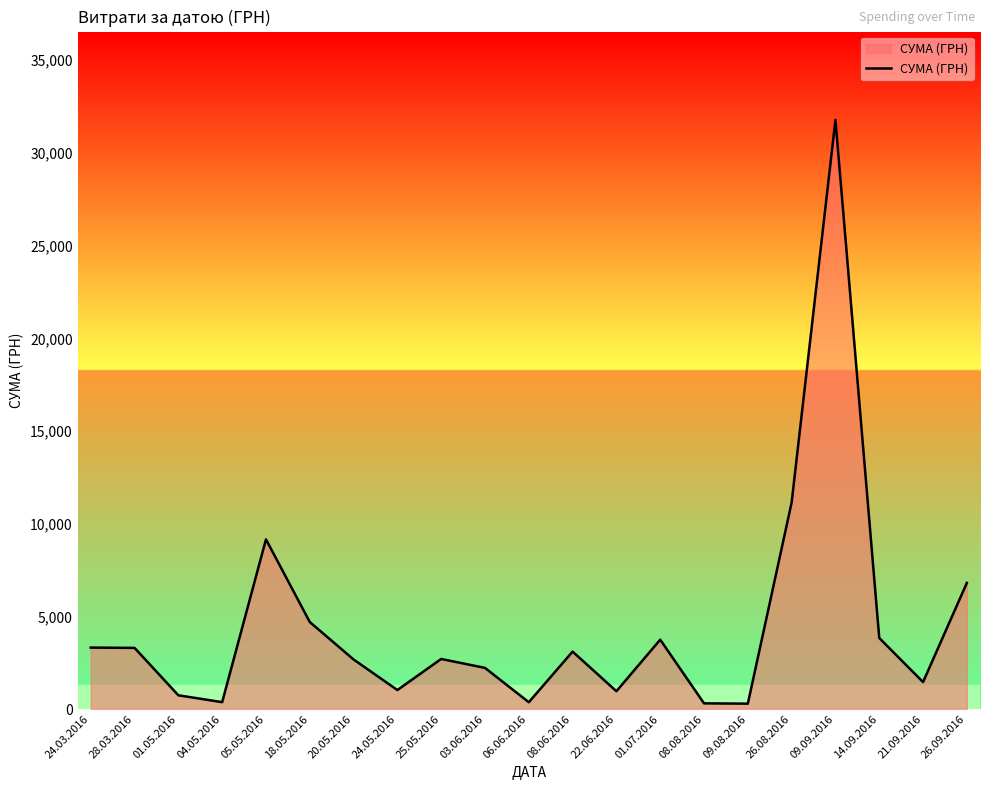

True or false: the data shows 959.0 at 22.06.2016.

True